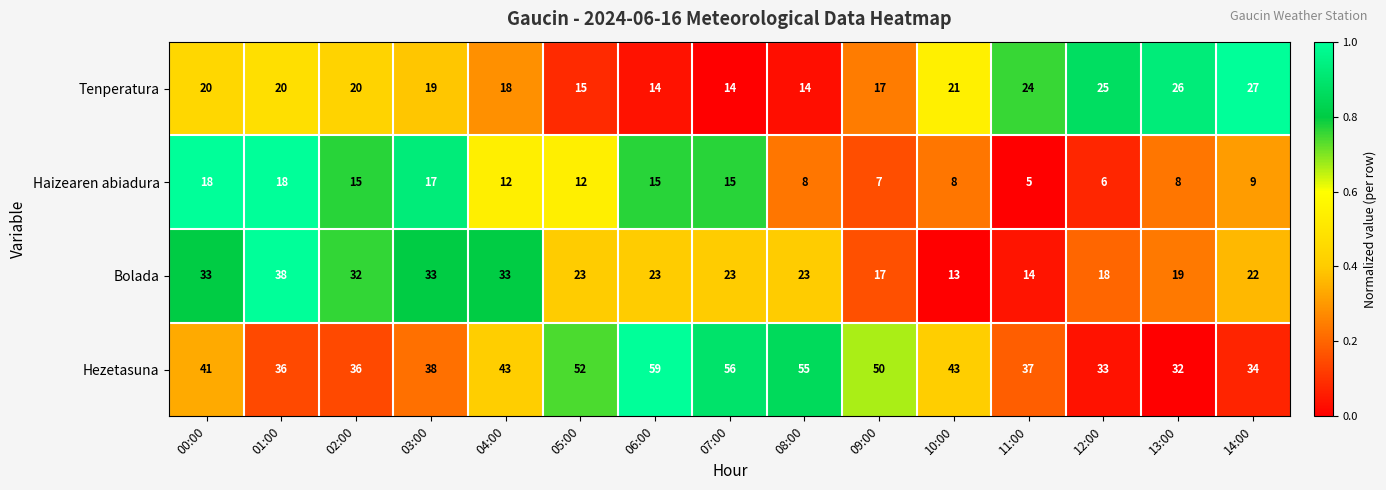

Rank the series by their maximum value, from highest to lowest.

Hezetasuna, Bolada, Tenperatura, Haizearen abiadura